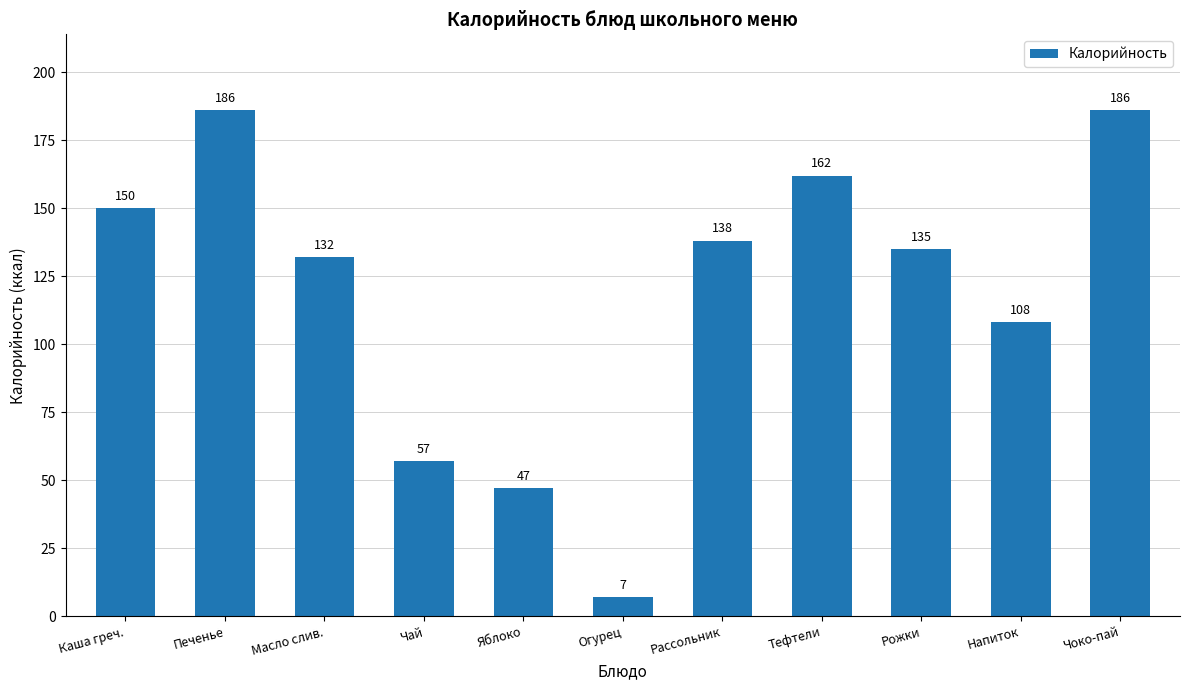

What position from the left is Рассольник?

7